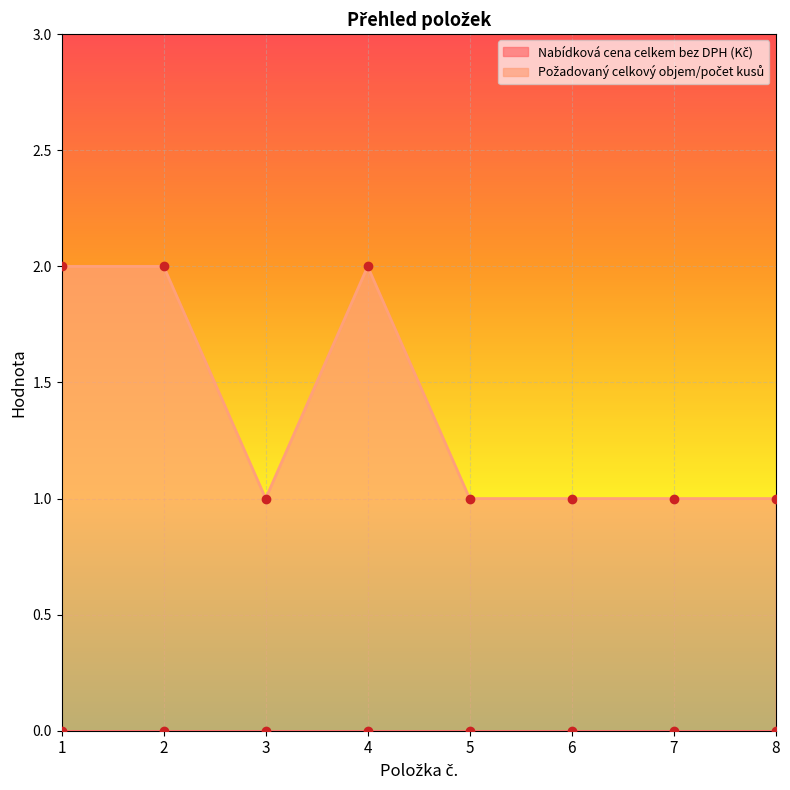

List the labels in order of value, smallest first.

3, 5, 6, 7, 8, 1, 2, 4